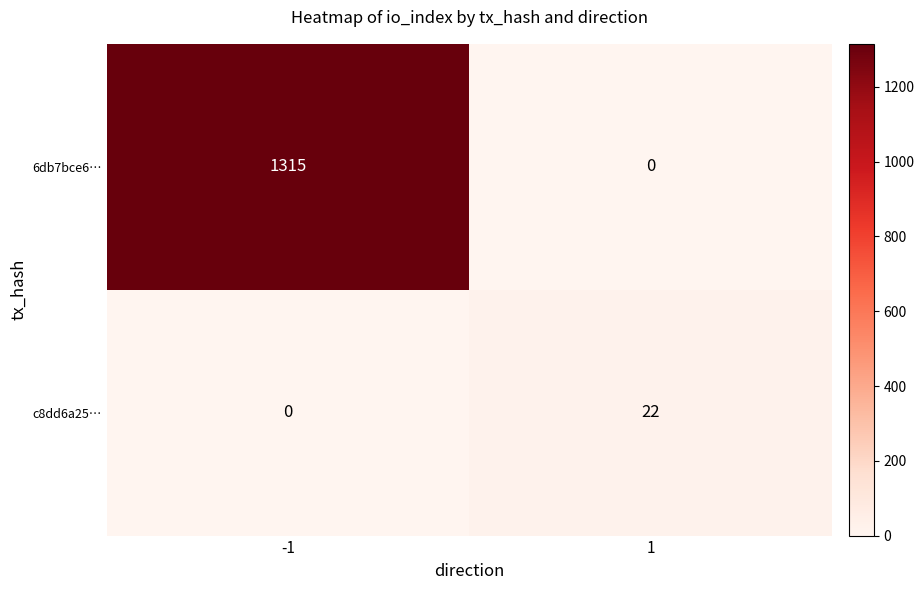

How many positive values does the c8dd6a25… series have?

1